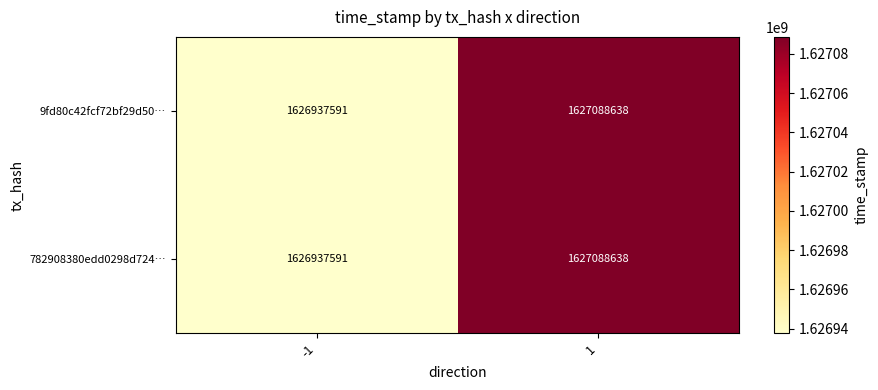

What is the sum of all 9fd80c42fcf72bf29d50… values?

3254026229